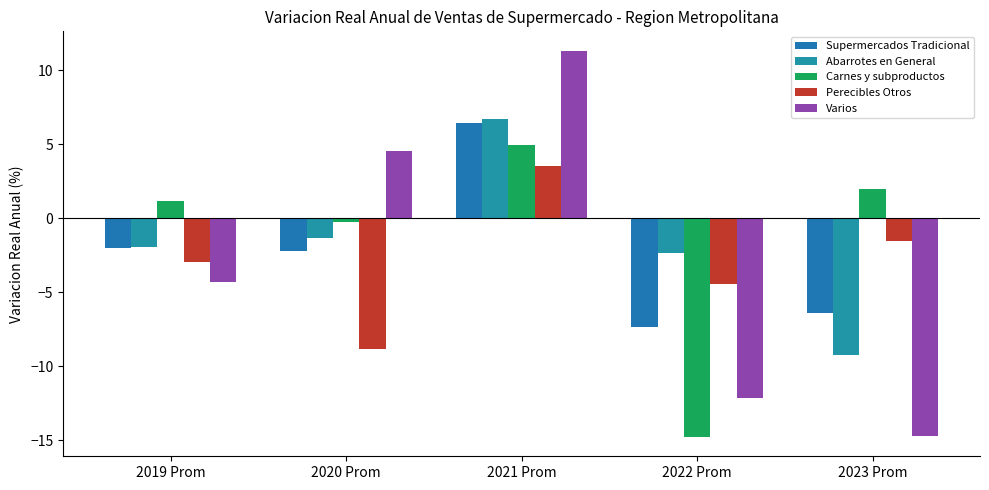

Which category has the lowest value in the Carnes y subproductos series?

2022 Prom